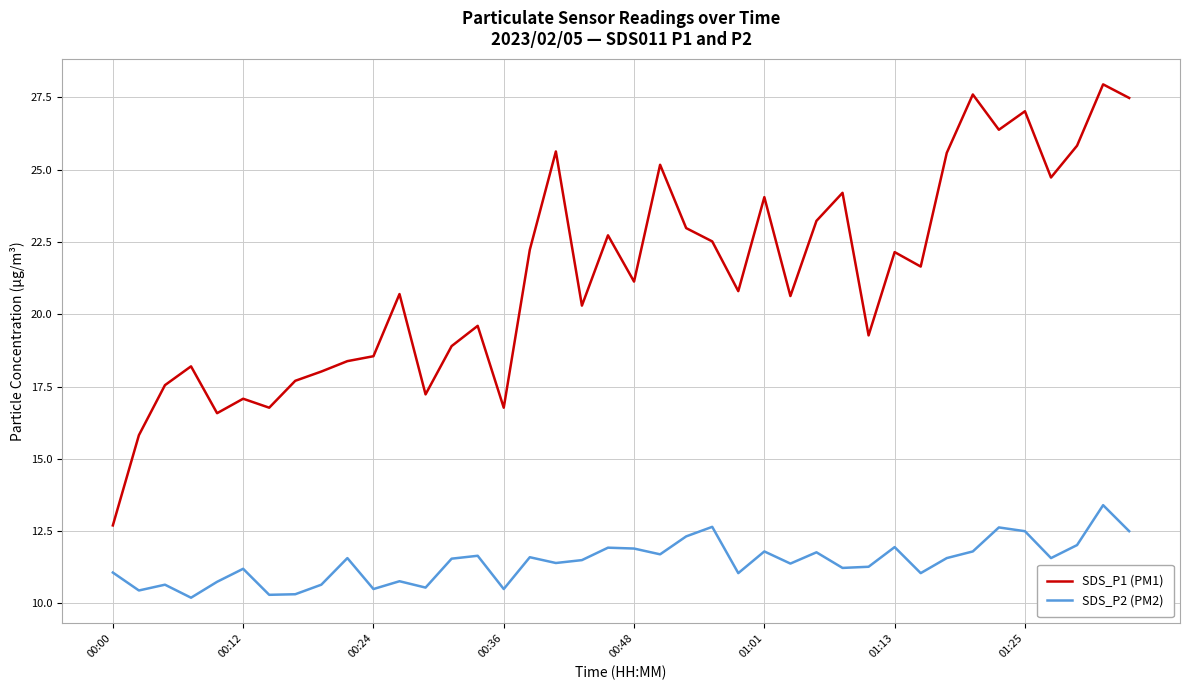

True or false: SDS_P2 (PM2) and SDS_P1 (PM1) intersect in this chart.

False